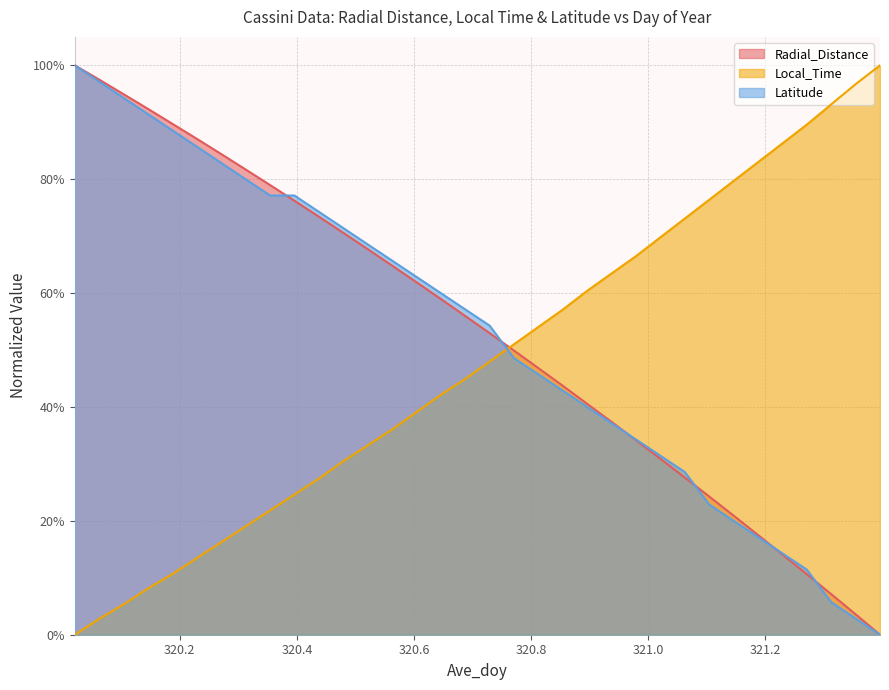

At which category is the sum across all series the highest?

320.0208